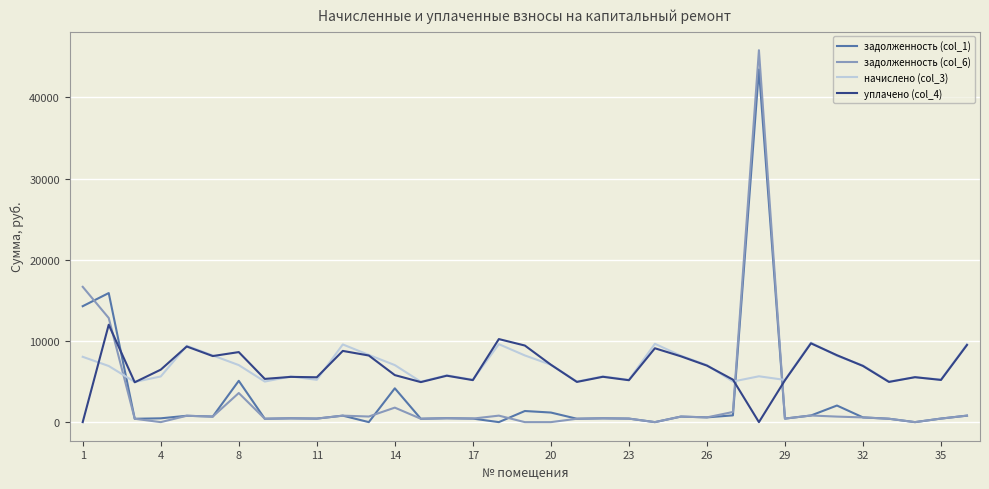

List the series in order of their peak value, lowest first.

начислено (col_3), уплачено (col_4), задолженность (col_1), задолженность (col_6)